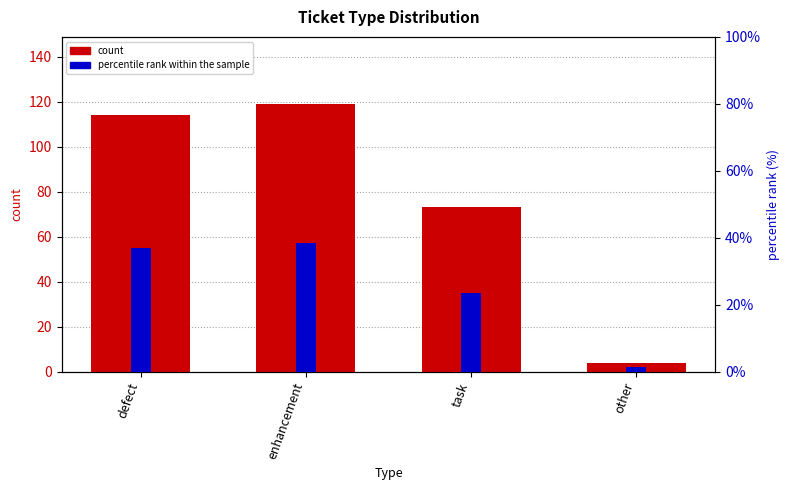

Which series has the largest range (max minus min)?

count